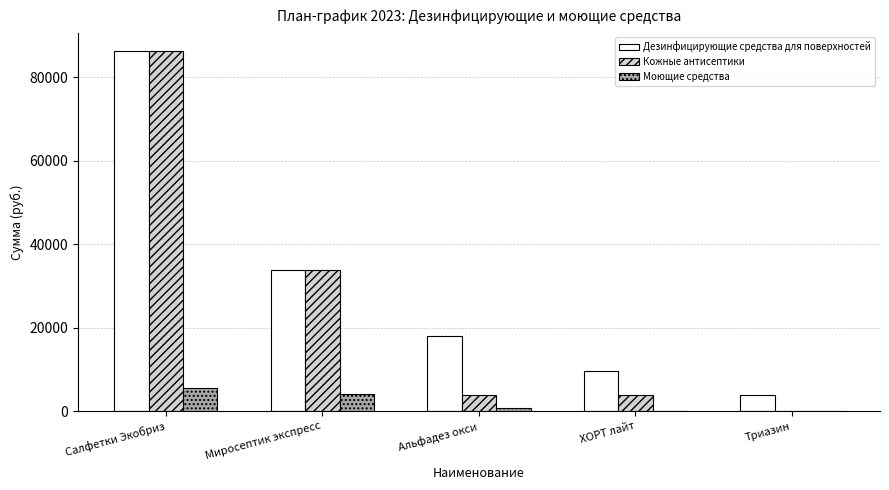

At which category is the sum across all series the highest?

Салфетки Экобриз